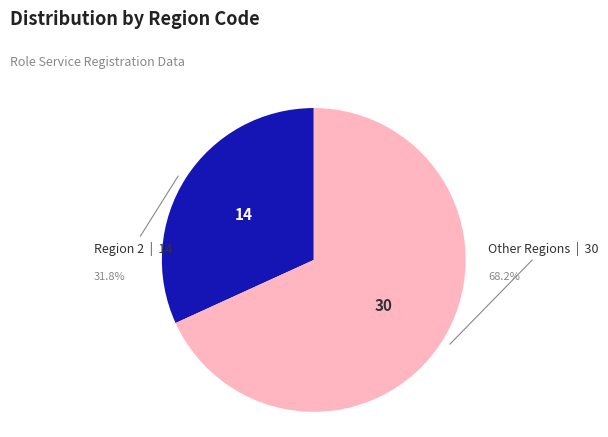

Is there a majority slice in this chart?

Yes